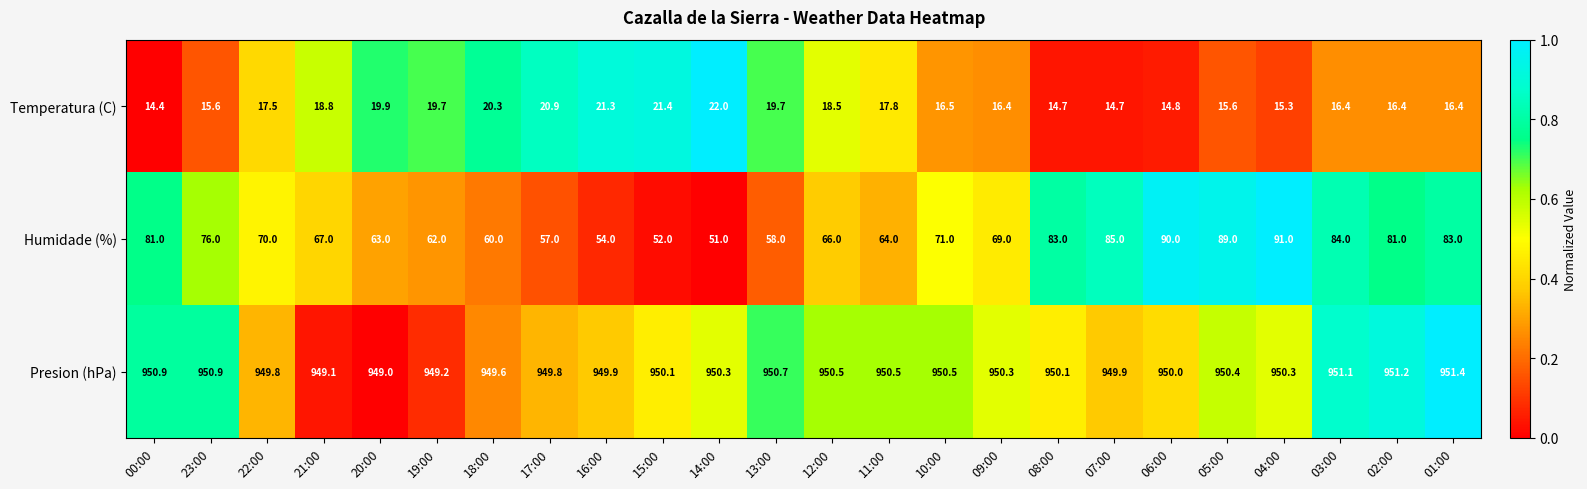

Which series has the largest range (max minus min)?

Humidade (%)